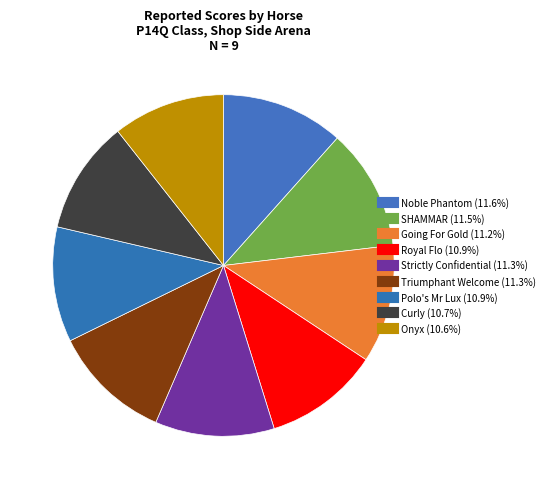

Is there a majority slice in this chart?

No